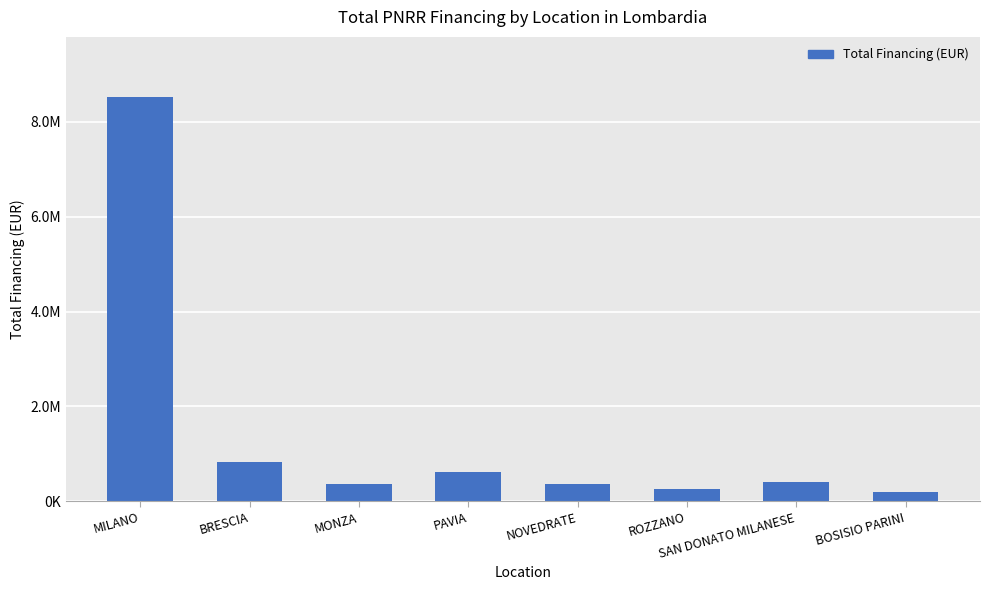

Reading left to right, extract all data points from this chart.

8512638.6	821750.0	369580.5	612000.0	373000.0	267258.1	399850.0	195990.0